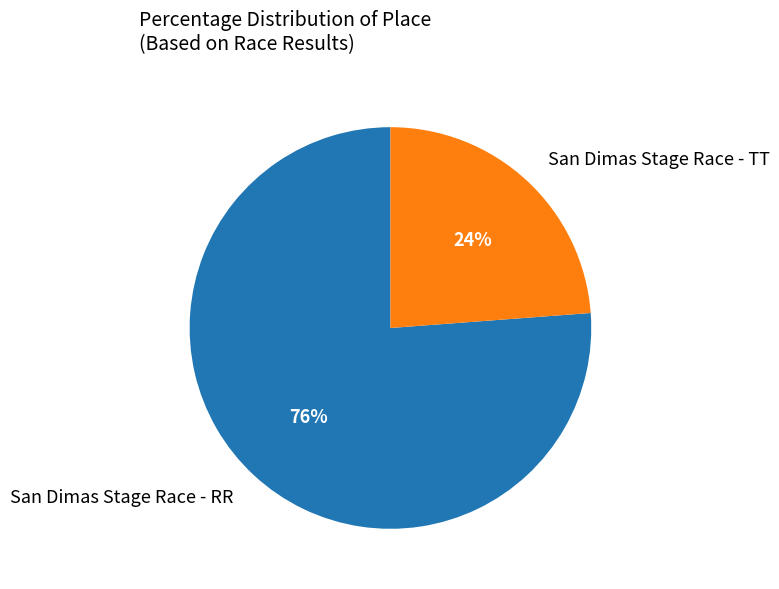

What is the largest slice in the pie chart?

San Dimas Stage Race - RR